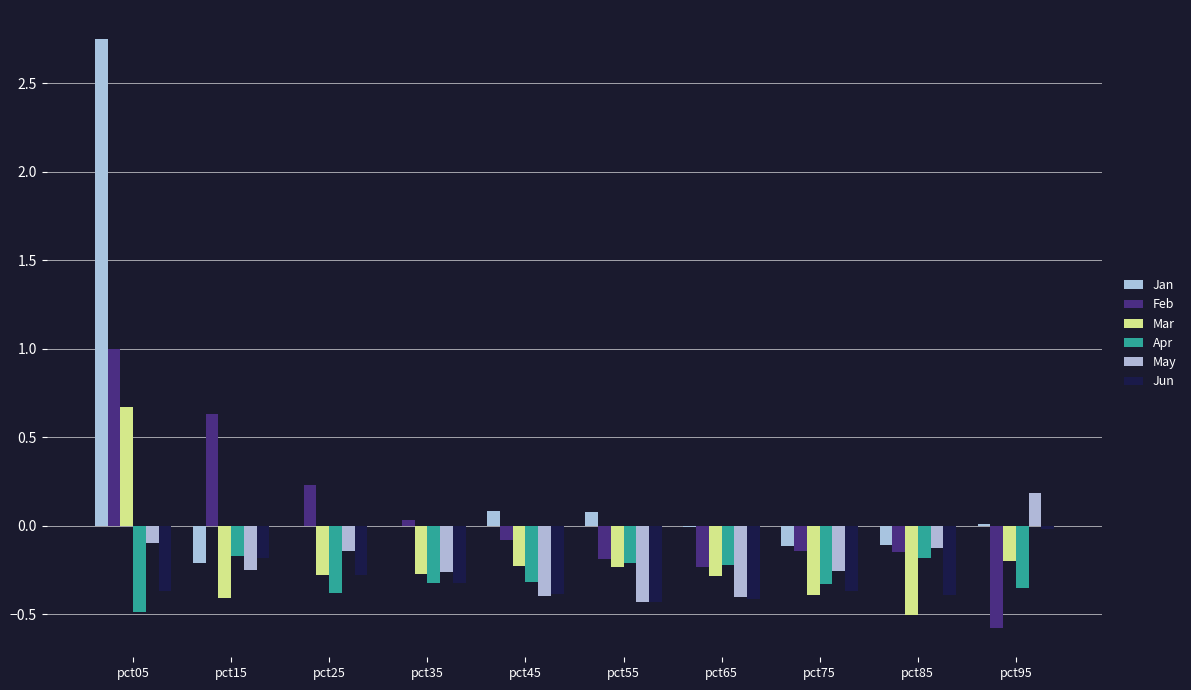

List the labels in order of May value, smallest first.

pct55, pct65, pct45, pct35, pct75, pct15, pct25, pct85, pct05, pct95